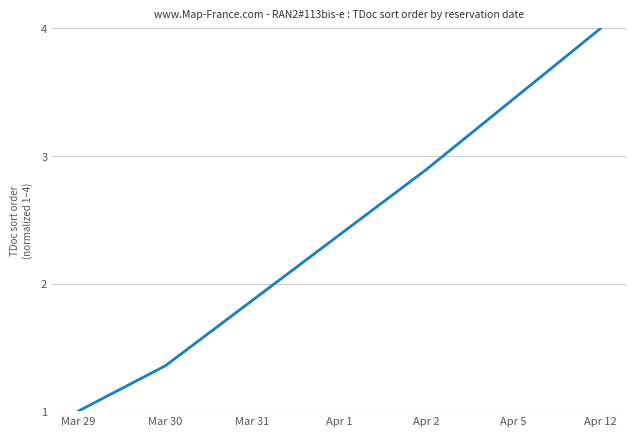

What is the difference between the second highest and minimum values?

2.4